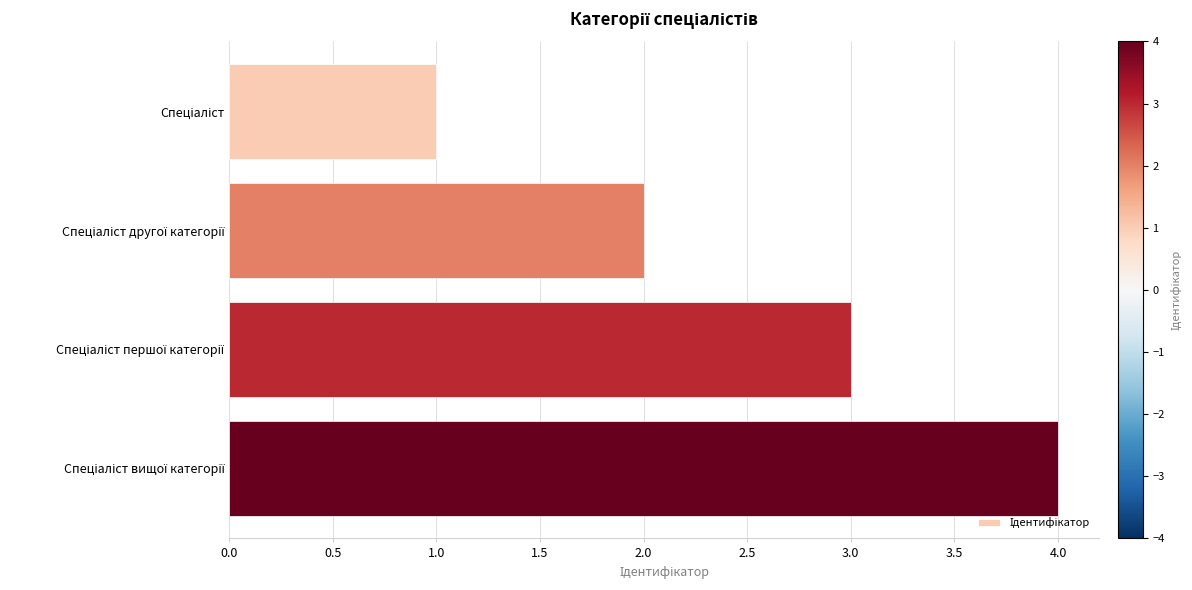

What is the difference between the maximum and minimum values?

3